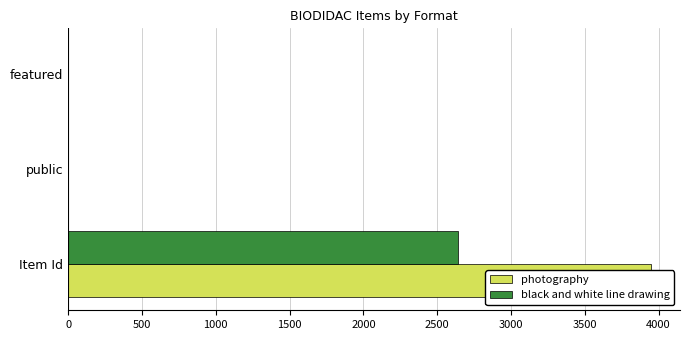

The value of photography at public is 0. True or false?

False